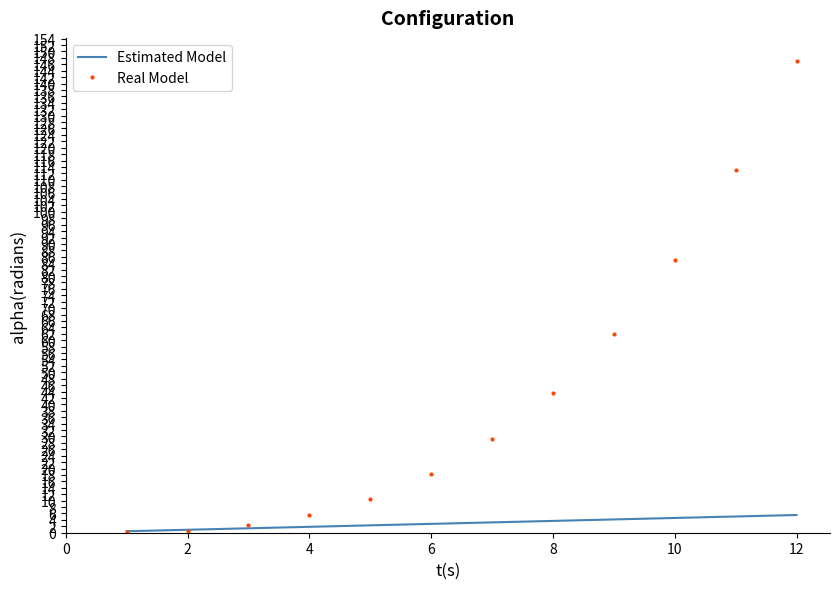

Rank the series by their maximum value, from lowest to highest.

Estimated Model, Real Model